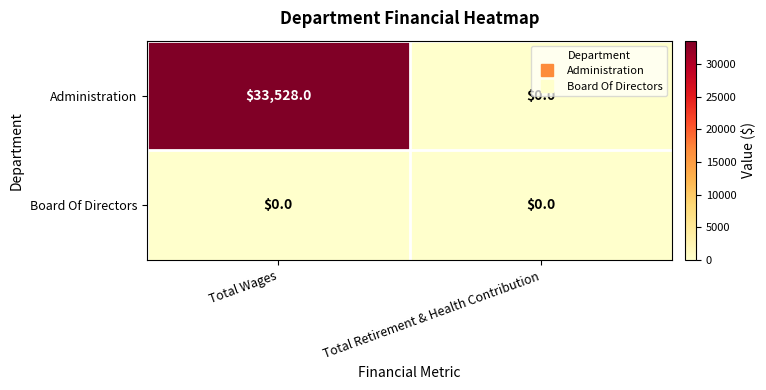

What is the difference between the maximum and minimum values in the Administration series?

33528